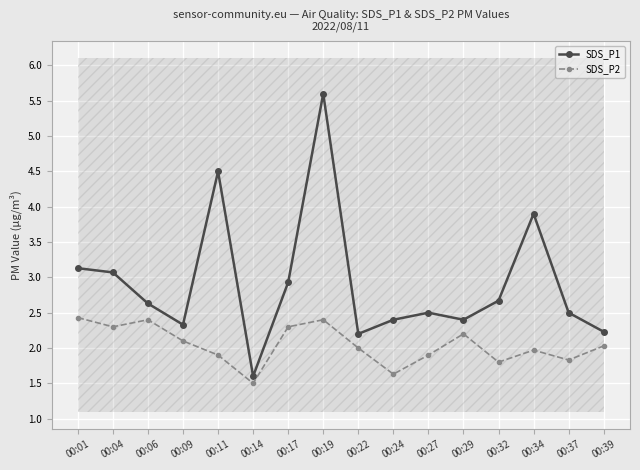

True or false: SDS_P2 has a value of 2.7 at 00:11.

False